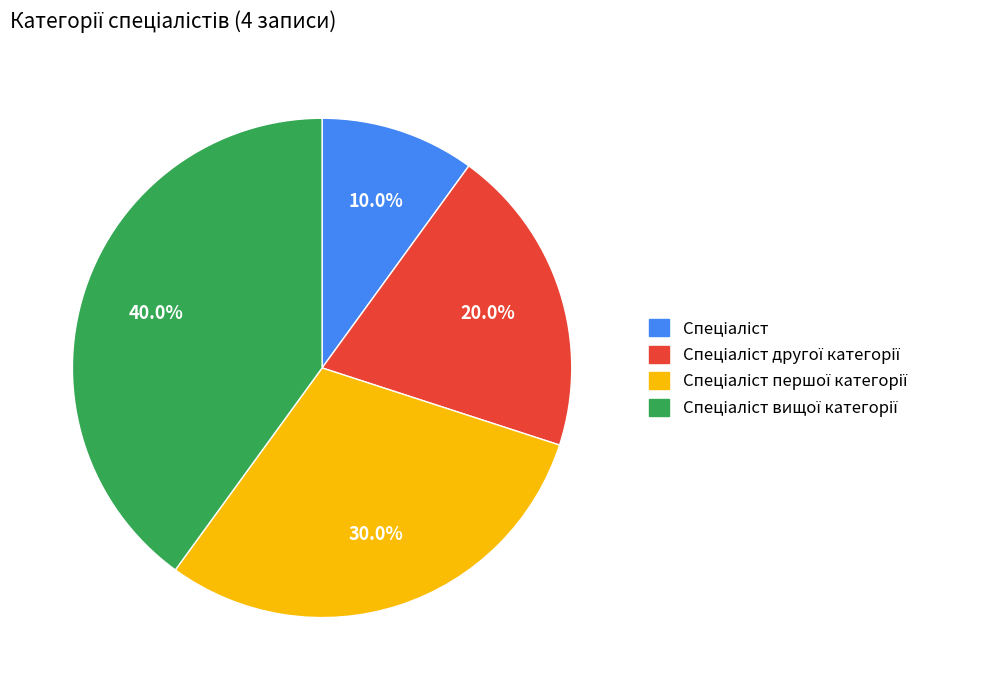

Is there any slice that represents more than half of the pie?

No